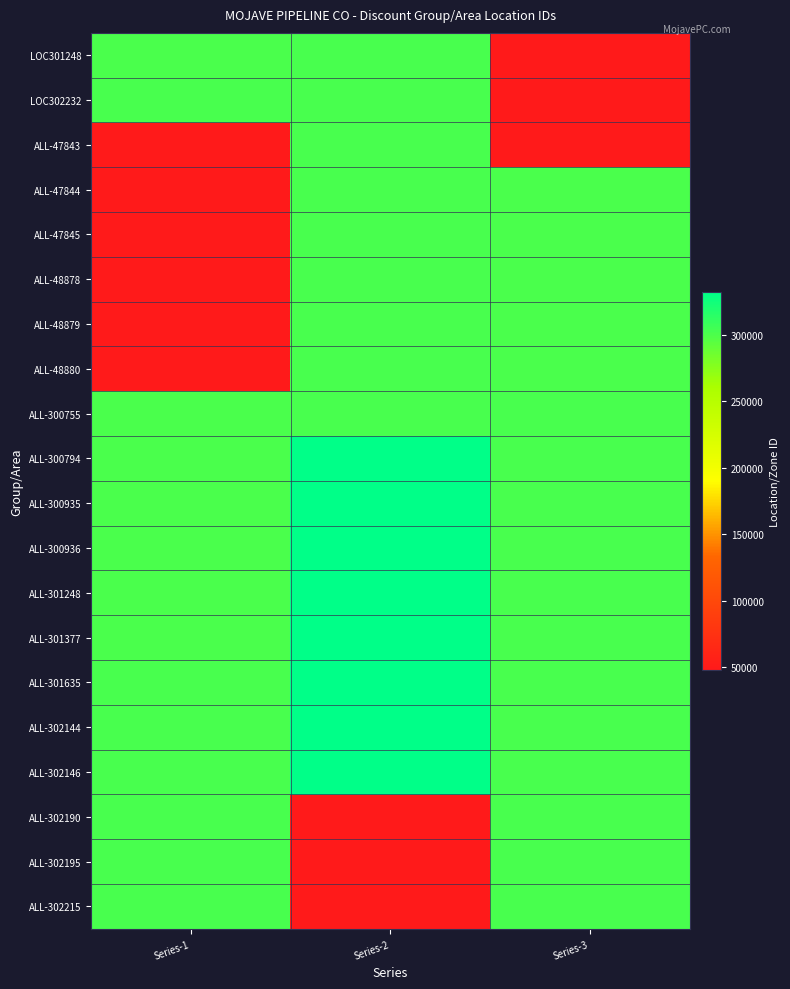

Reading right to left, extract all data points from this chart.

LOC301248: Series-3=48878	Series-2=302217	Series-1=301248
LOC302232: Series-3=48879	Series-2=302232	Series-1=302232
ALL-47843: Series-3=48880	Series-2=302233	Series-1=47843
ALL-47844: Series-3=300755	Series-2=302235	Series-1=47844
ALL-47845: Series-3=300794	Series-2=302237	Series-1=47845
ALL-48878: Series-3=300935	Series-2=302269	Series-1=48878
ALL-48879: Series-3=300936	Series-2=302364	Series-1=48879
ALL-48880: Series-3=301377	Series-2=302374	Series-1=48880
ALL-300755: Series-3=301635	Series-2=302386	Series-1=300755
ALL-300794: Series-3=302144	Series-2=332505	Series-1=300794
ALL-300935: Series-3=302146	Series-2=332507	Series-1=300935
ALL-300936: Series-3=302190	Series-2=332508	Series-1=300936
ALL-301248: Series-3=302195	Series-2=332509	Series-1=301248
ALL-301377: Series-3=302215	Series-2=332510	Series-1=301377
ALL-301635: Series-3=302217	Series-2=332511	Series-1=301635
ALL-302144: Series-3=302233	Series-2=332512	Series-1=302144
ALL-302146: Series-3=302235	Series-2=332513	Series-1=302146
ALL-302190: Series-3=302237	Series-2=47843	Series-1=302190
ALL-302195: Series-3=302269	Series-2=47844	Series-1=302195
ALL-302215: Series-3=302364	Series-2=47845	Series-1=302215